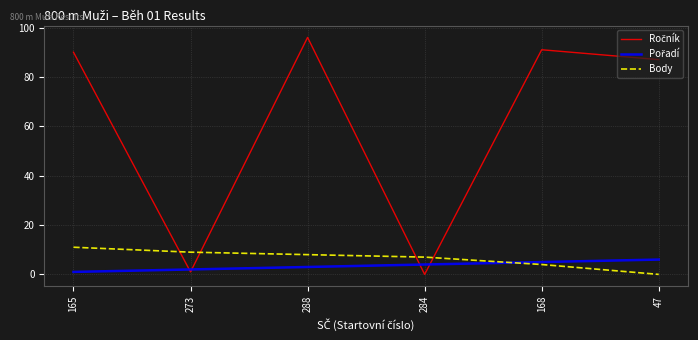

At which category does the chart reach its peak across all series?

288